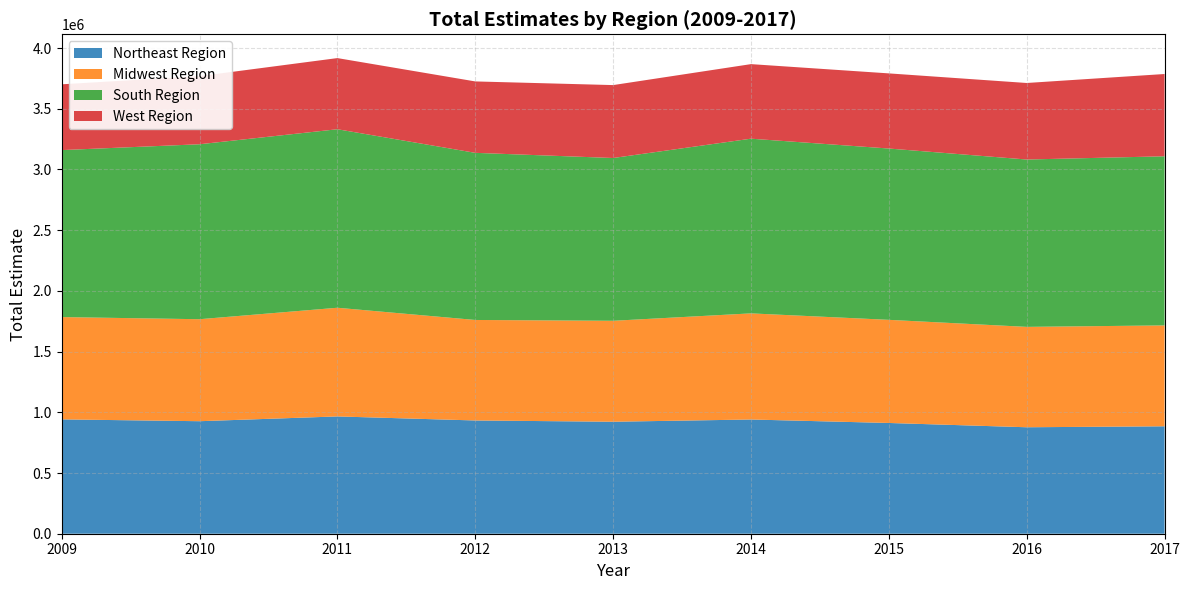

Reading left to right, transcribe all the data shown in this chart.

Northeast Region: 2009=941704	2010=926621	2011=966008	2012=932753	2013=922253	2014=940683	2015=912136	2016=876791	2017=884719
Midwest Region: 2009=842559	2010=840019	2011=895041	2012=827663	2013=831412	2014=874043	2015=849315	2016=826799	2017=830933
South Region: 2009=1375124	2010=1440871	2011=1470150	2012=1376422	2013=1340589	2014=1438680	2015=1410897	2016=1378235	2017=1392737
West Region: 2009=541741	2010=560878	2011=585982	2012=588125	2013=600551	2014=614066	2015=618805	2016=630239	2017=677693